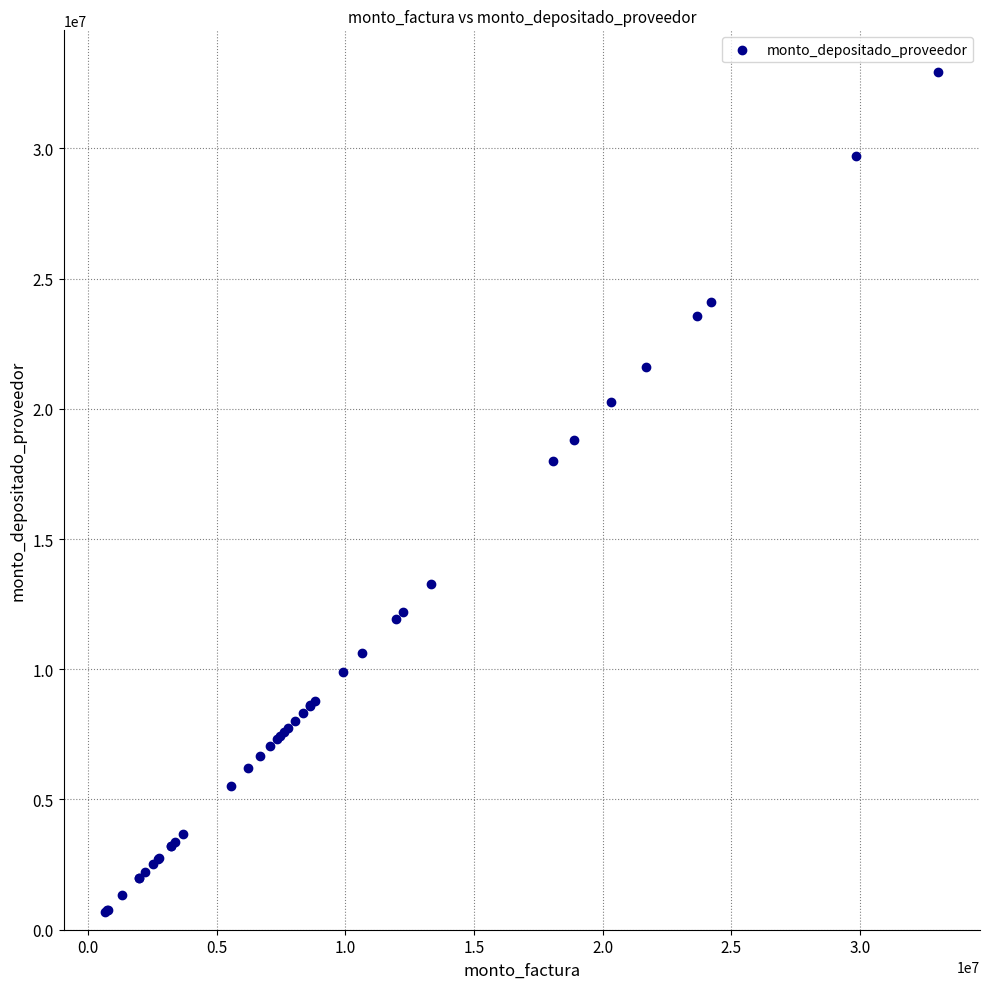

What Y value in the scatter plot is closest to 16794637?

17995057